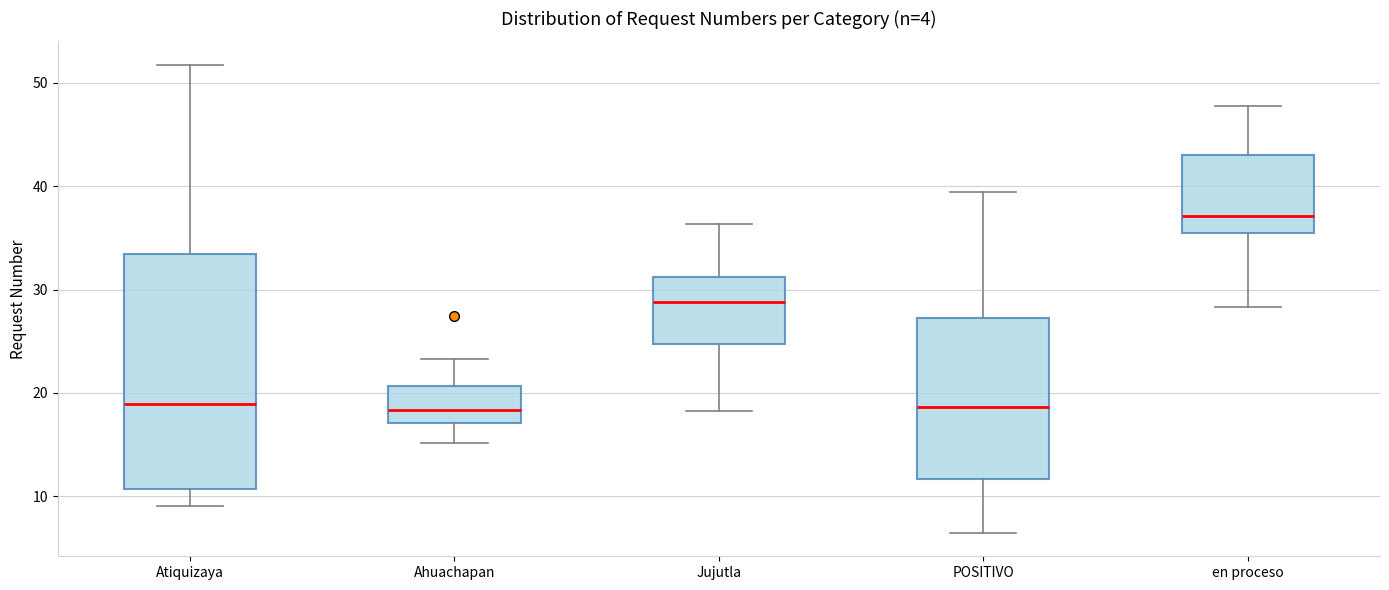

Reading left to right, transcribe this box plot: for each box, give where its median line is, the range the box spans, and where its two whiskers end, as read against the y-axis. The values are not printed on the chart, so give them approximately, as read against the axis.

Atiquizaya: median 19, box 11 to 33, whiskers 9 to 52
Ahuachapan: median 18, box 17 to 21, whiskers 15 to 23
Jujutla: median 29, box 25 to 31, whiskers 18 to 36
POSITIVO: median 19, box 12 to 27, whiskers 6 to 39
en proceso: median 37, box 35 to 43, whiskers 28 to 48